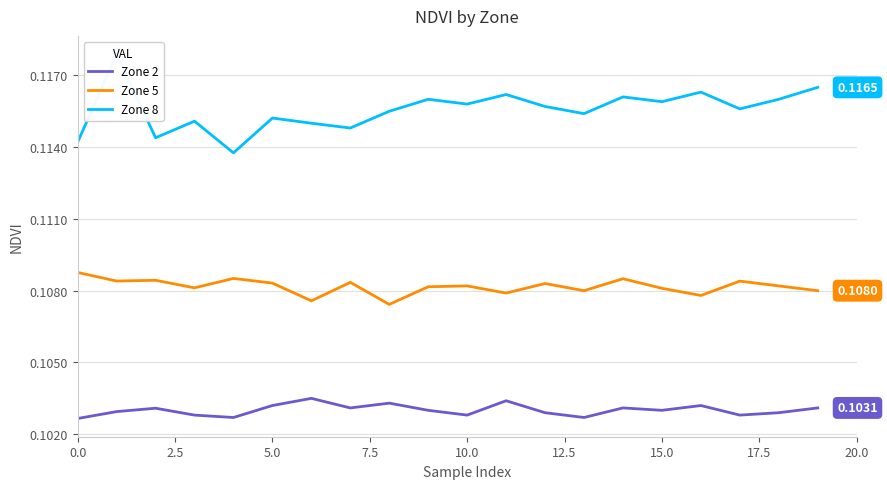

True or false: Zone 2 and Zone 5 intersect in this chart.

False